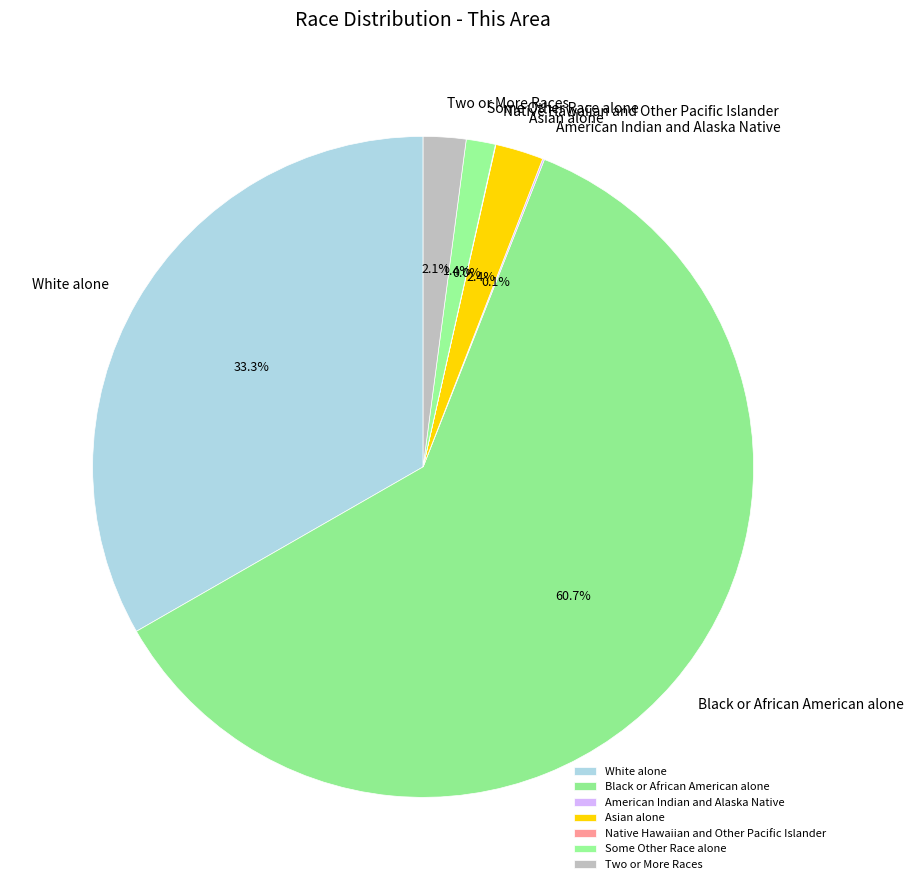

What is the ratio of the value at Two or More Races to the value at Asian alone?

0.9